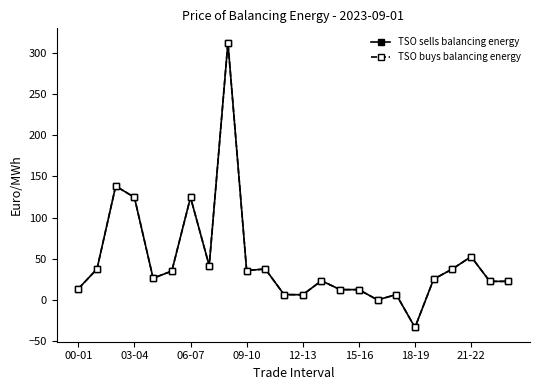

Does the chart have visible grid lines?

No